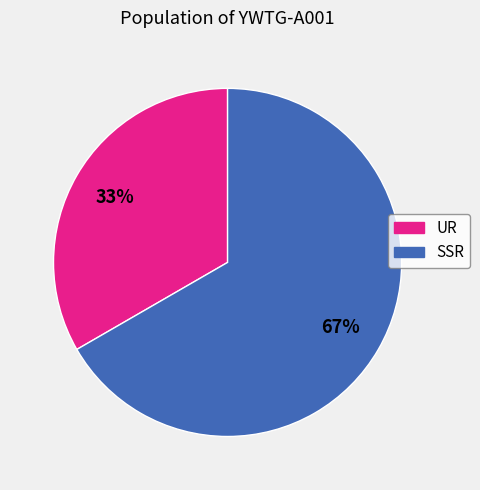

To the nearest percent, what is the average slice percentage?

50%